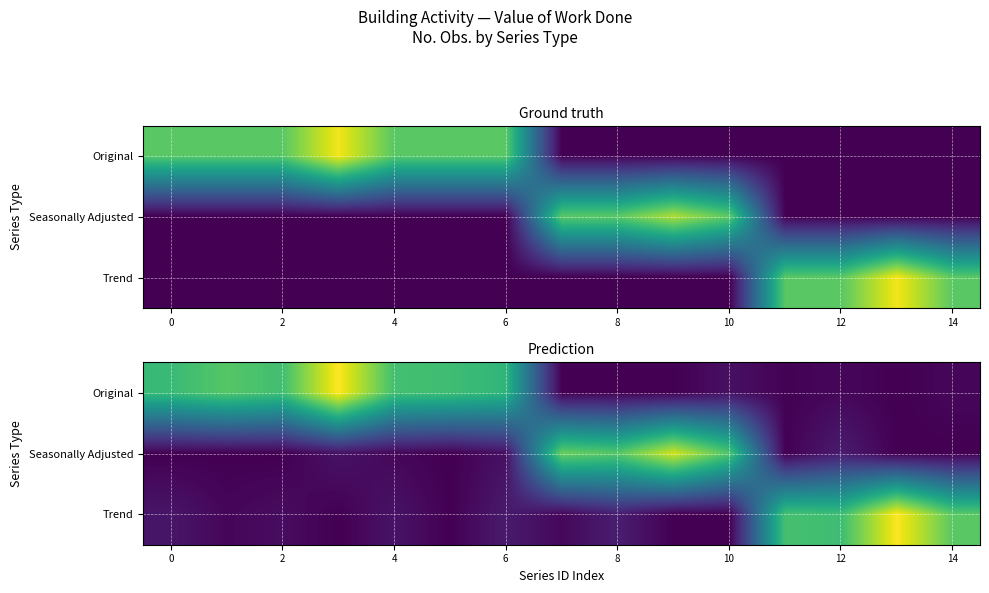

What is the greatest value displayed?

280.0